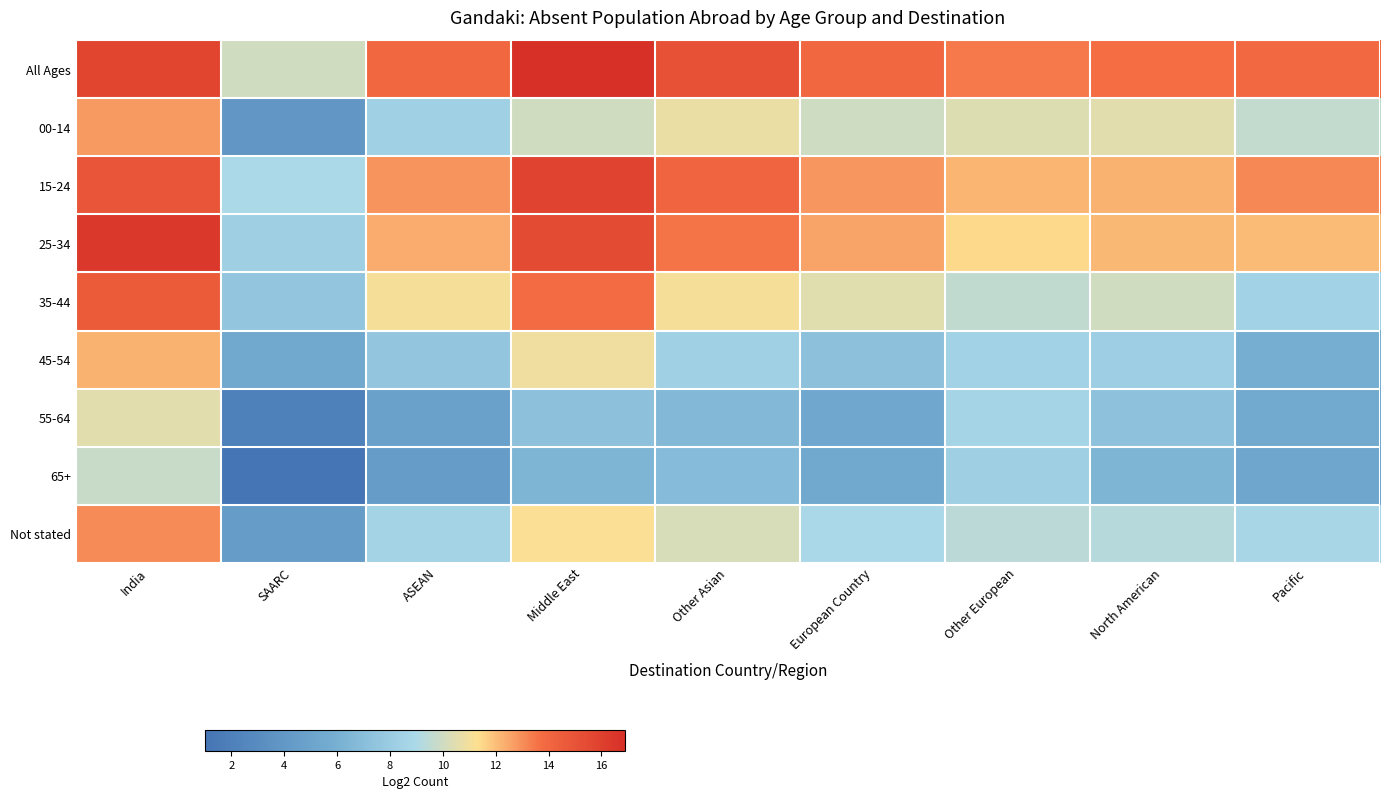

Which has a higher value, SAARC or Pacific?

Pacific